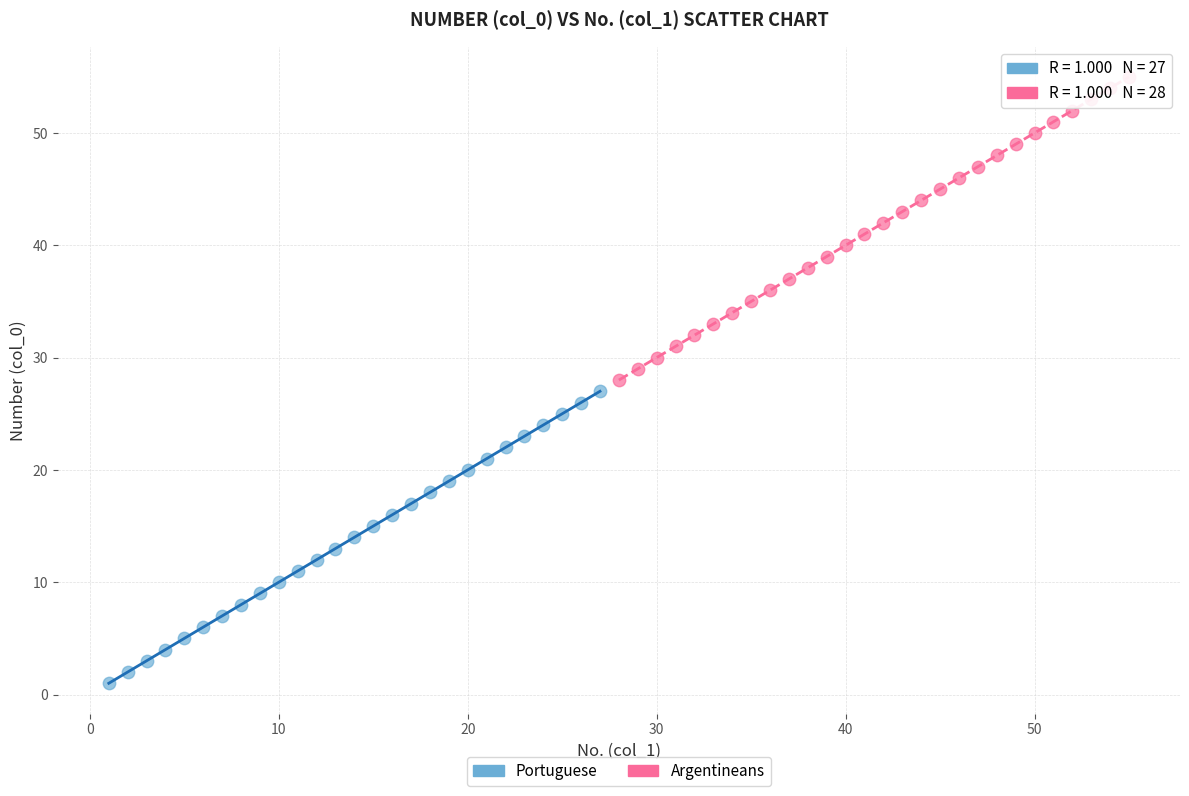

What are all the series names shown in the legend?

Portuguese, Argentineans